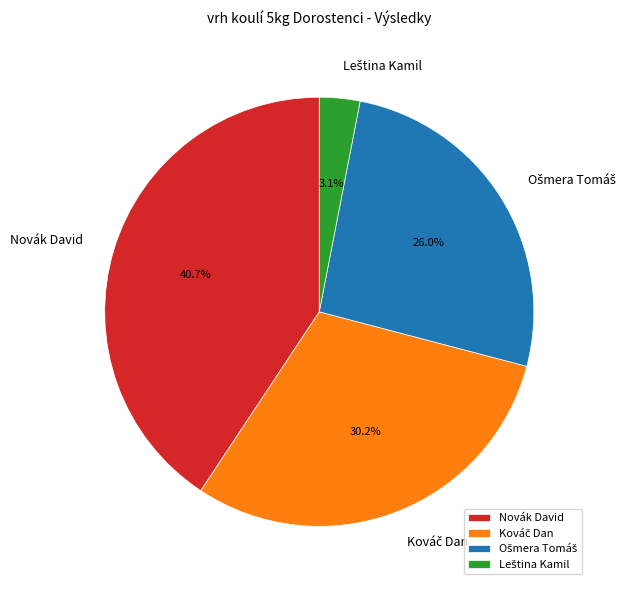

Is there a majority slice in this chart?

No